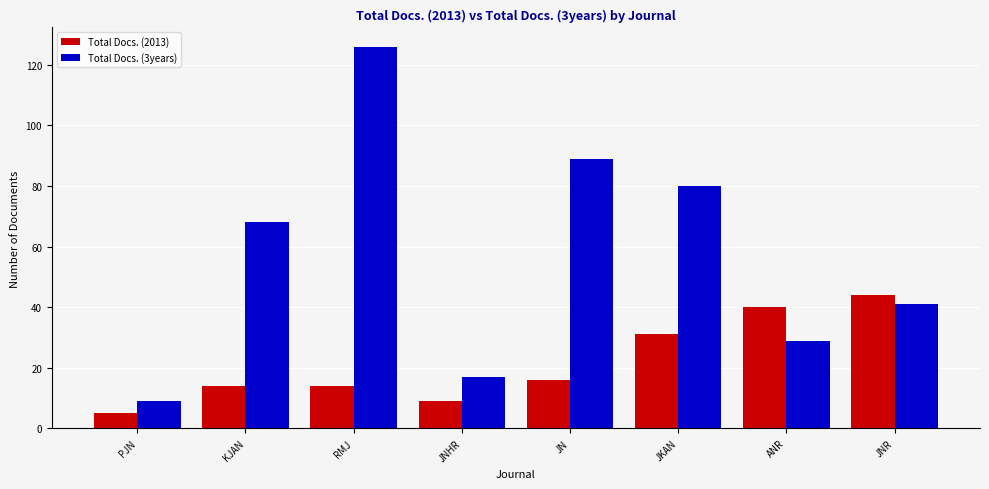

How many bars are there in total?

16